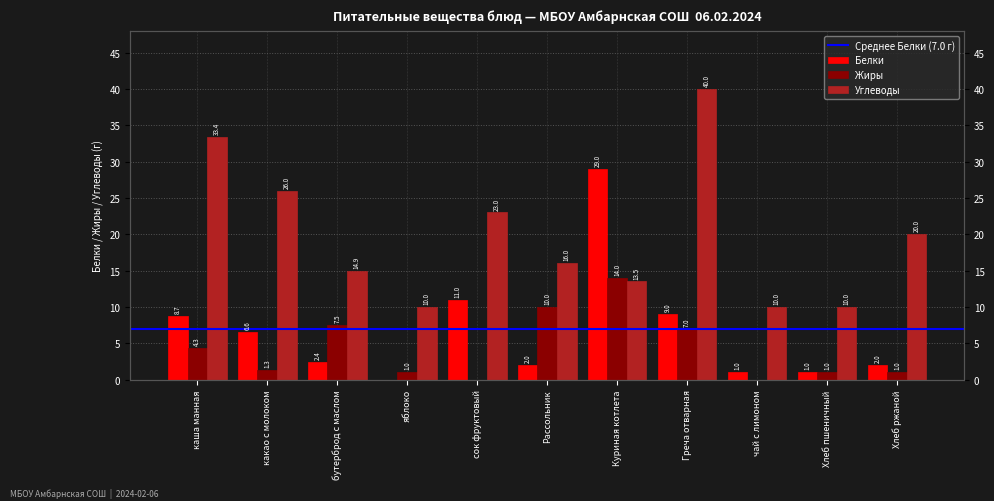

Which series has the largest range (max minus min)?

Углеводы